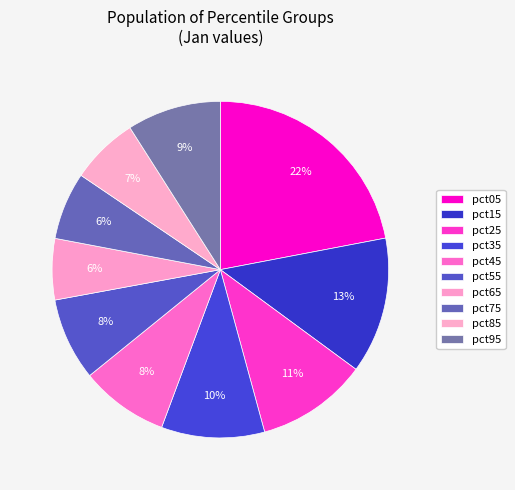

How many segments does this pie chart have?

10